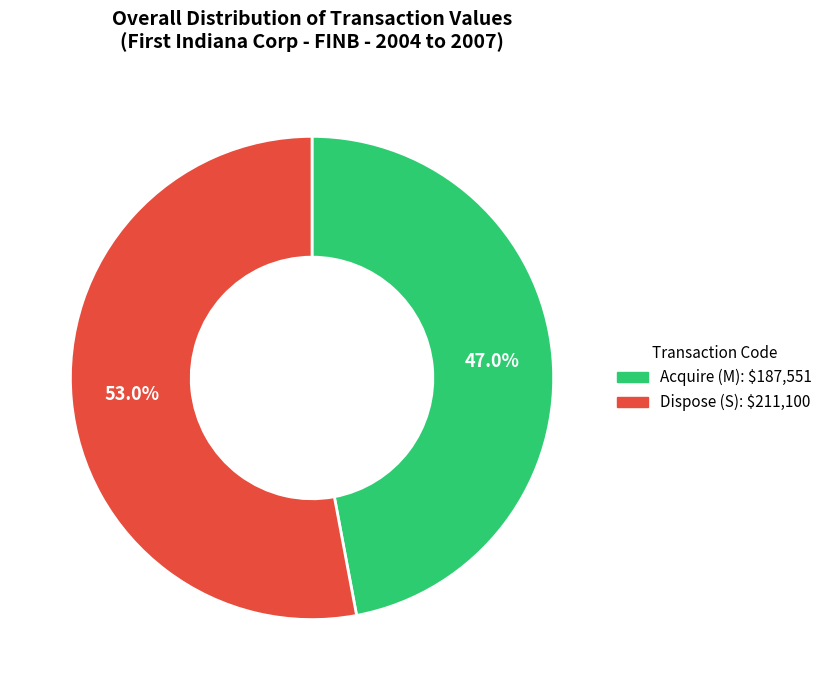

Is there any slice that represents more than half of the pie?

Yes